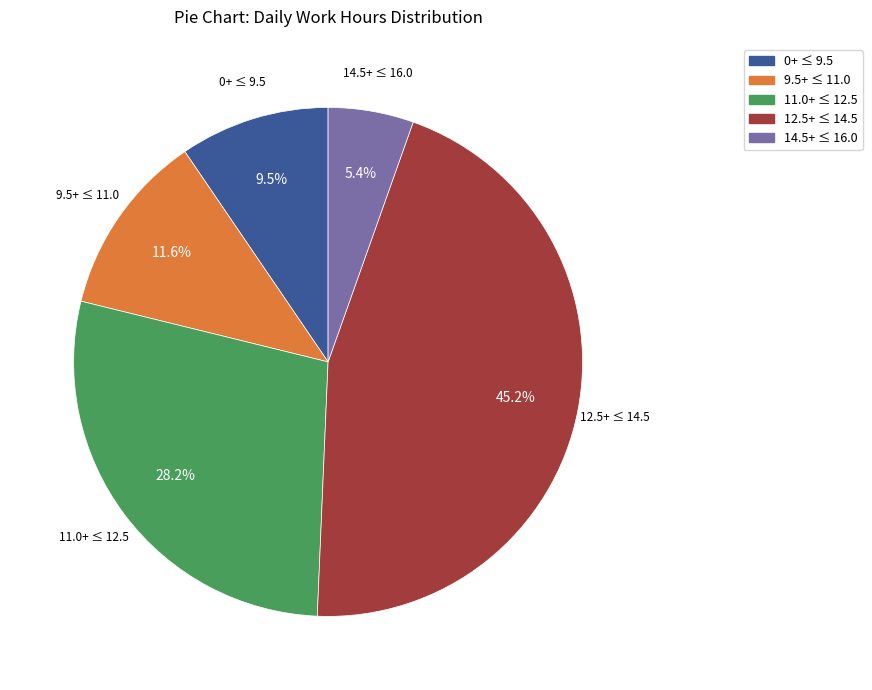

Which category has the biggest portion of the pie?

12.5+ ≤ 14.5